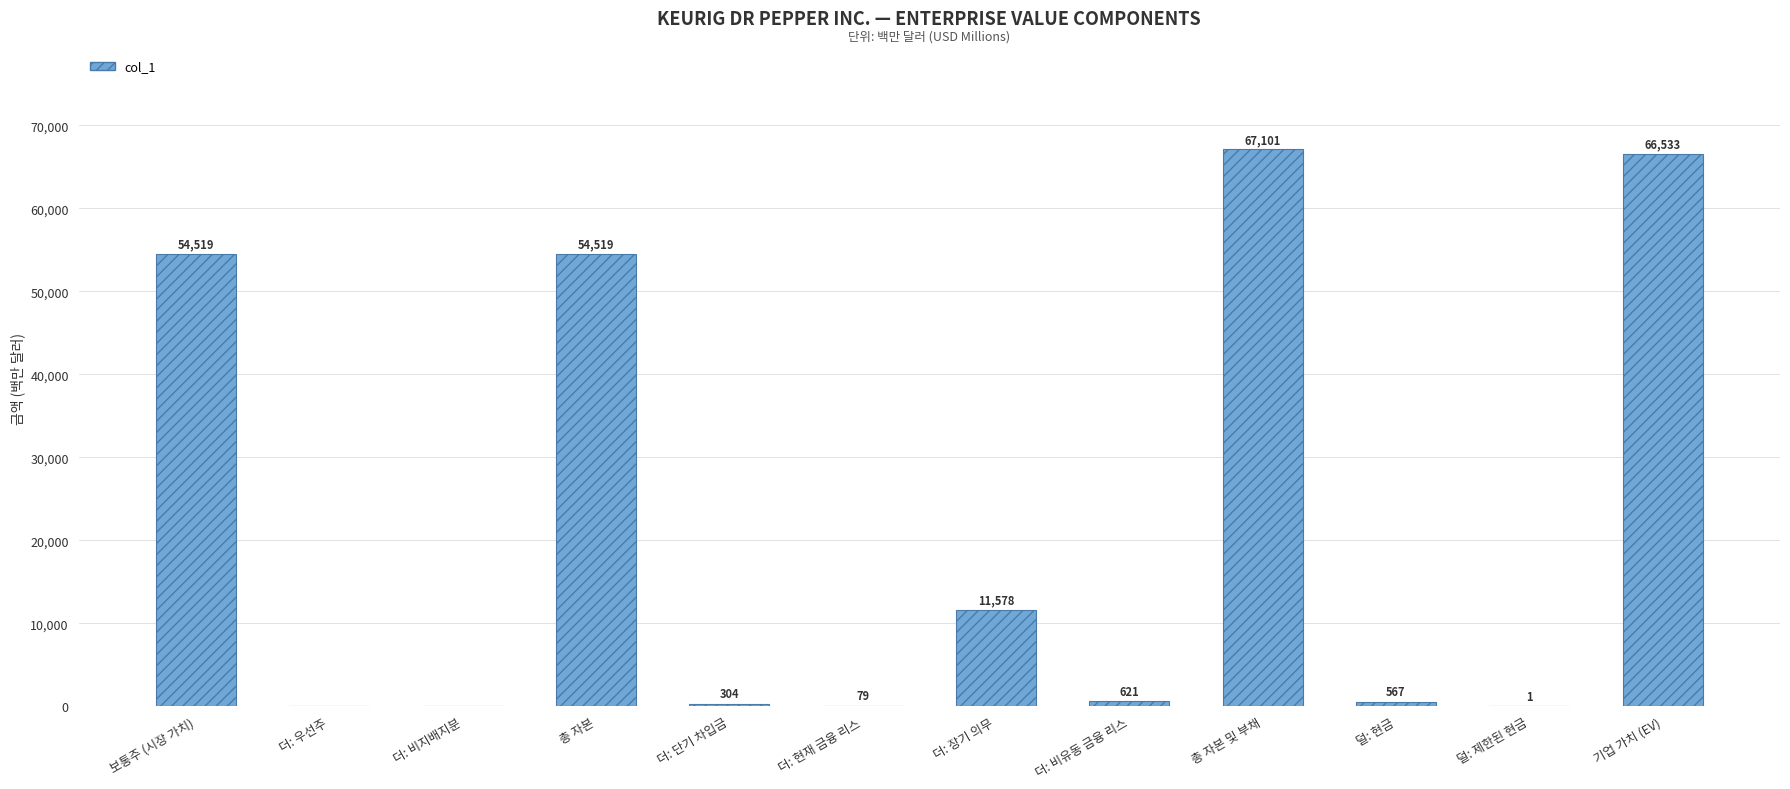

Which label corresponds to the largest value in the chart?

총 자본 및 부채